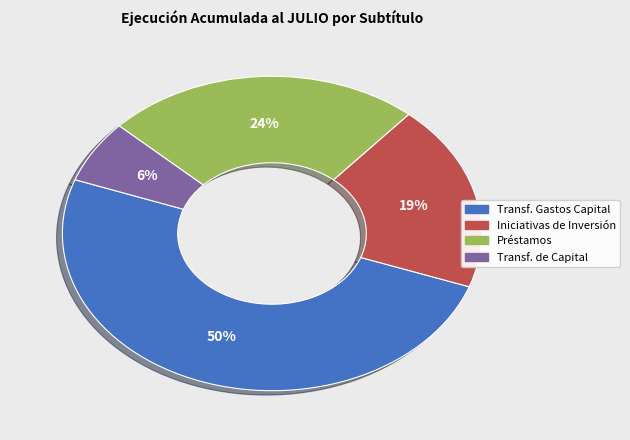

To the nearest percent, what is the average slice percentage?

25%